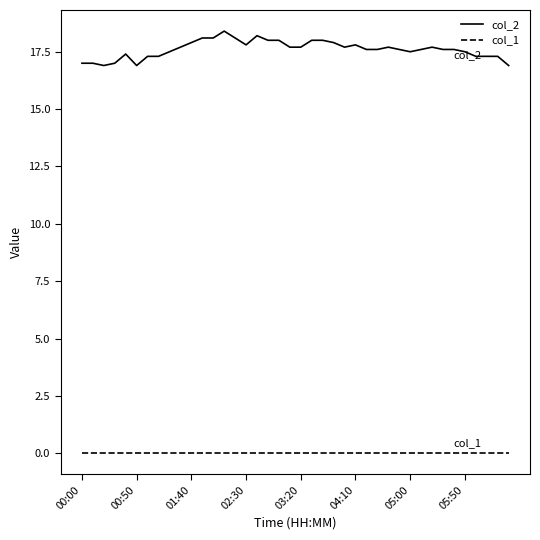

True or false: col_1 and col_2 intersect in this chart.

False